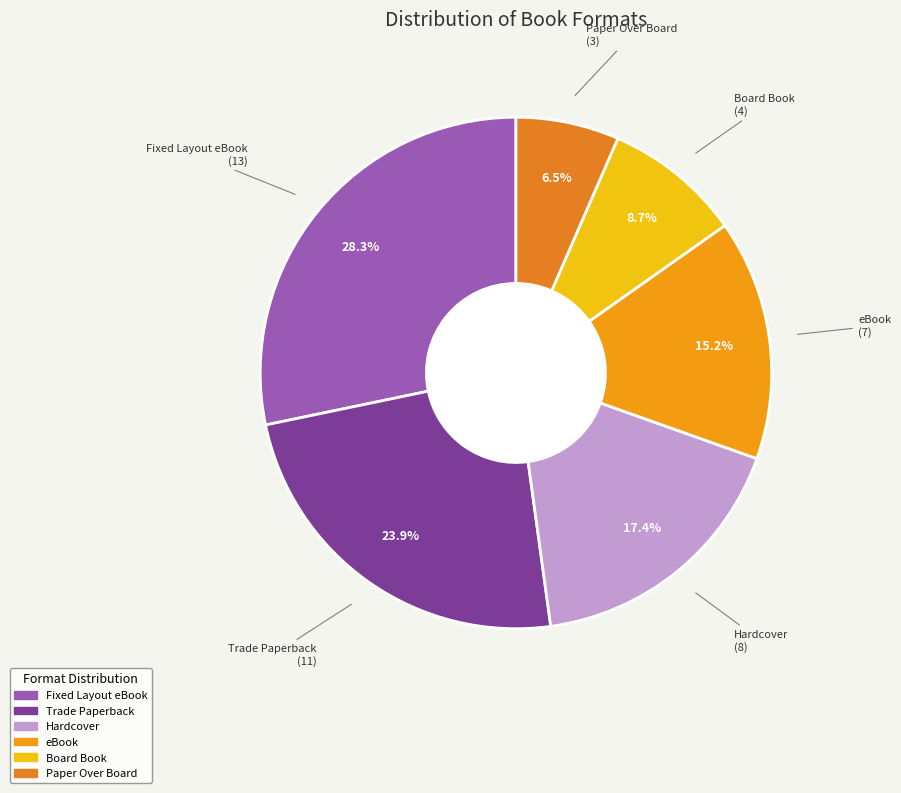

Is it true that eBook is 15% of the pie?

True